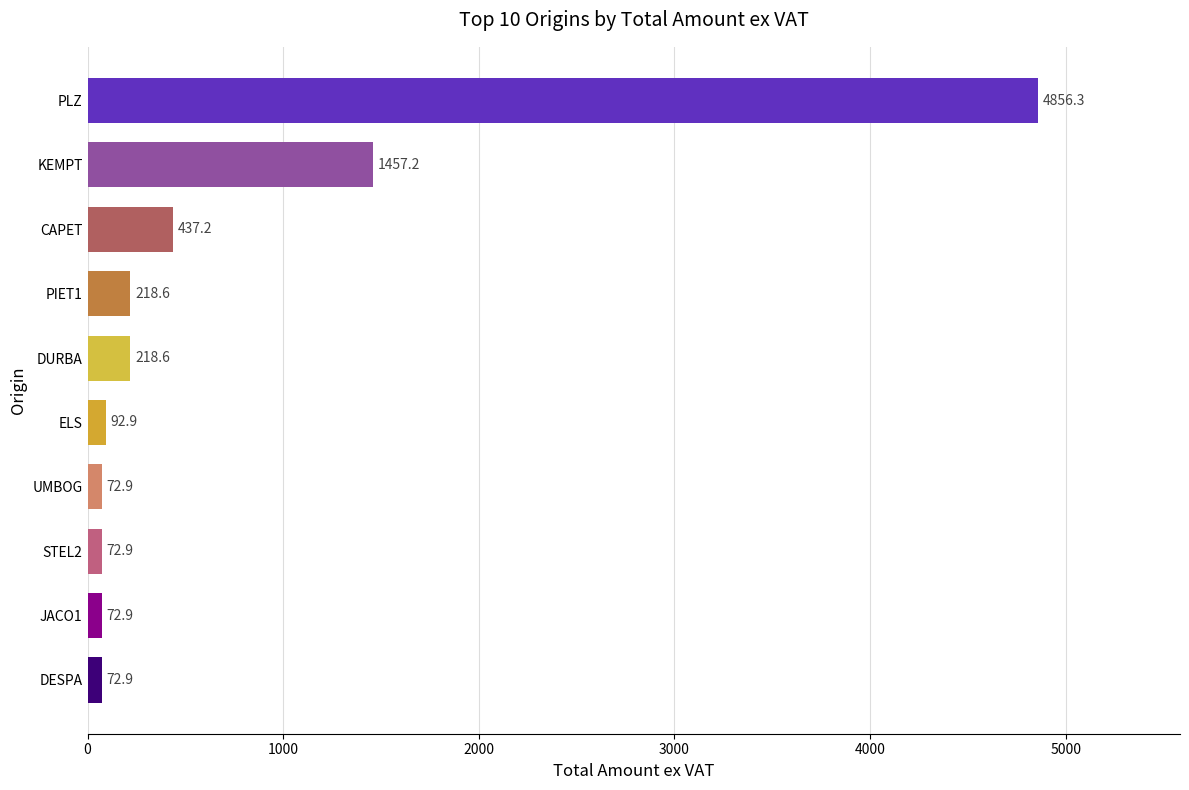

What is the average value?

757.2